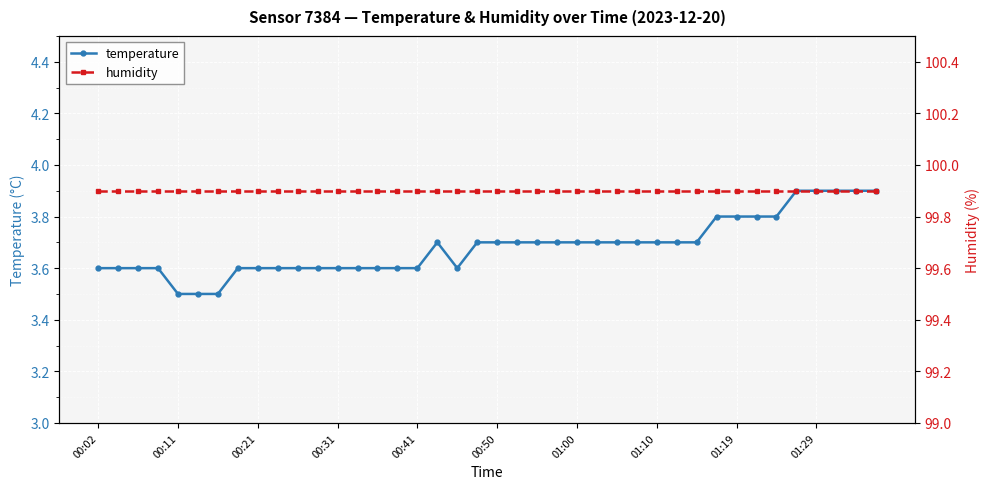

What is the maximum value for temperature?

3.9